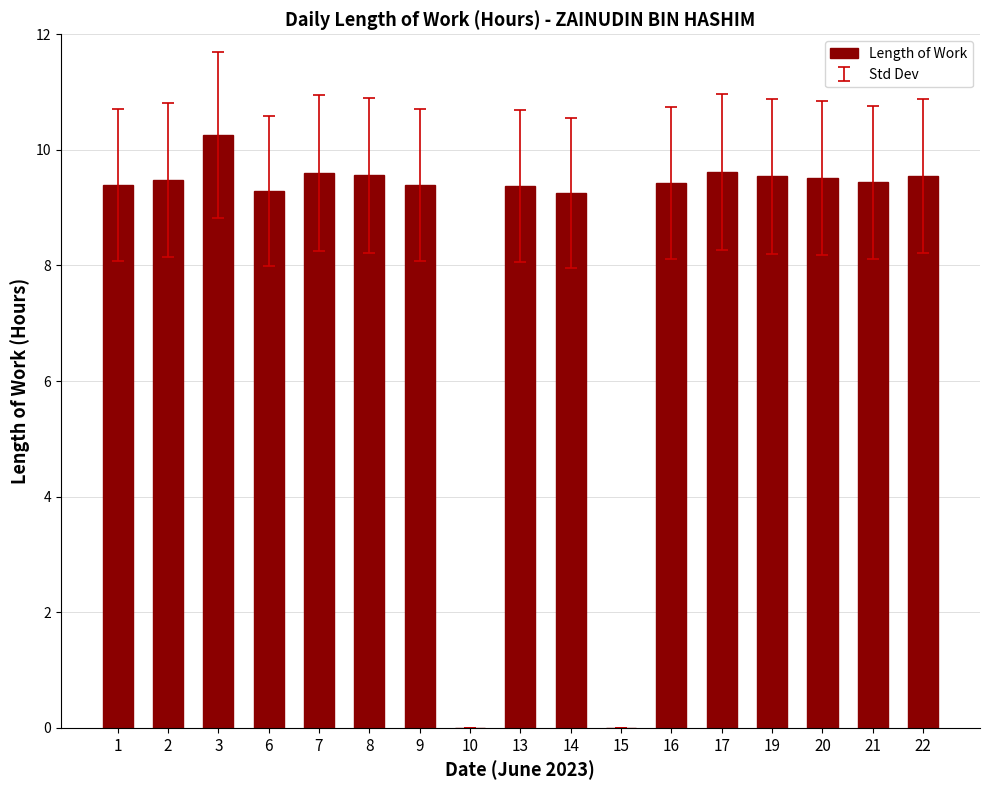

Which has a higher value, 17 or 10?

17